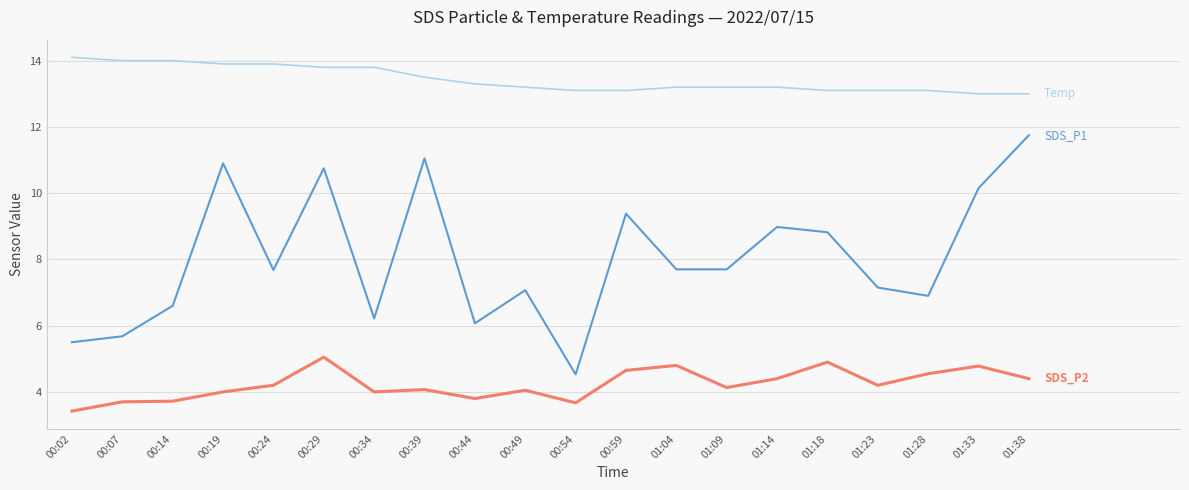

What is the total value across all series at 01:33?

27.9